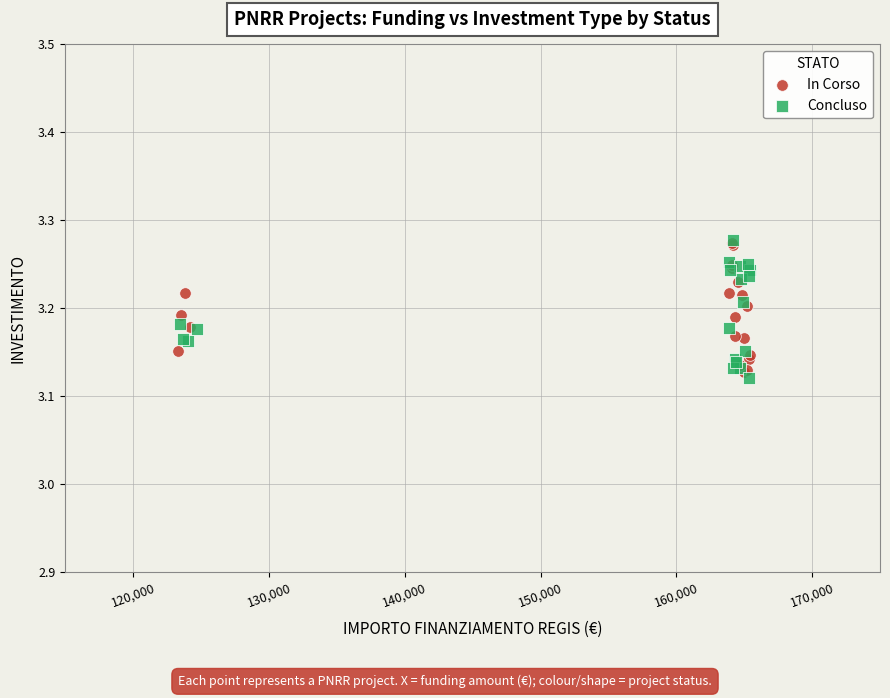

Which series contains the lowest Y value?

Concluso